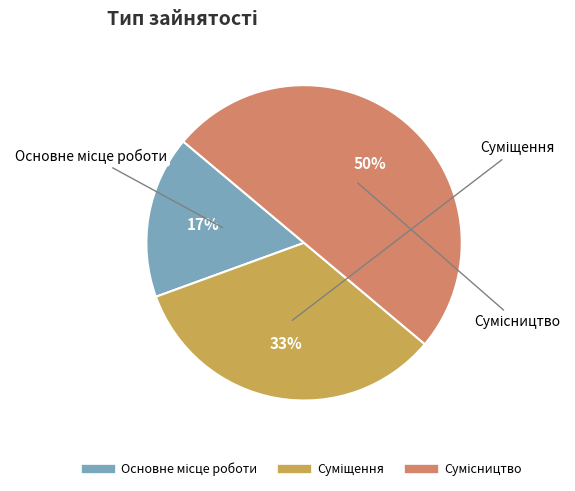

To the nearest percent, what is the difference between the largest and smallest slice percentages?

33%